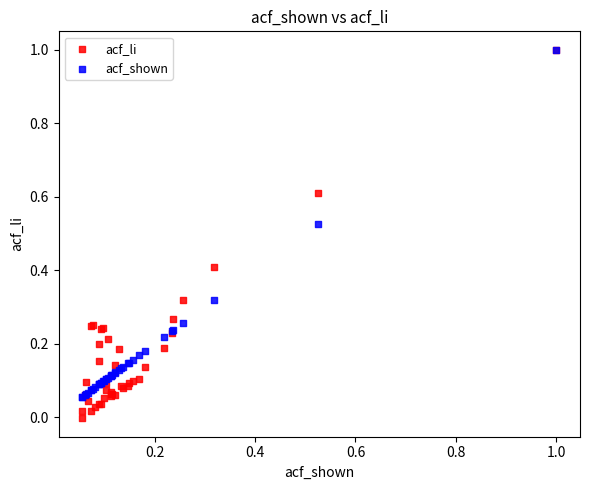

Which series has the widest spread of Y values?

acf_li